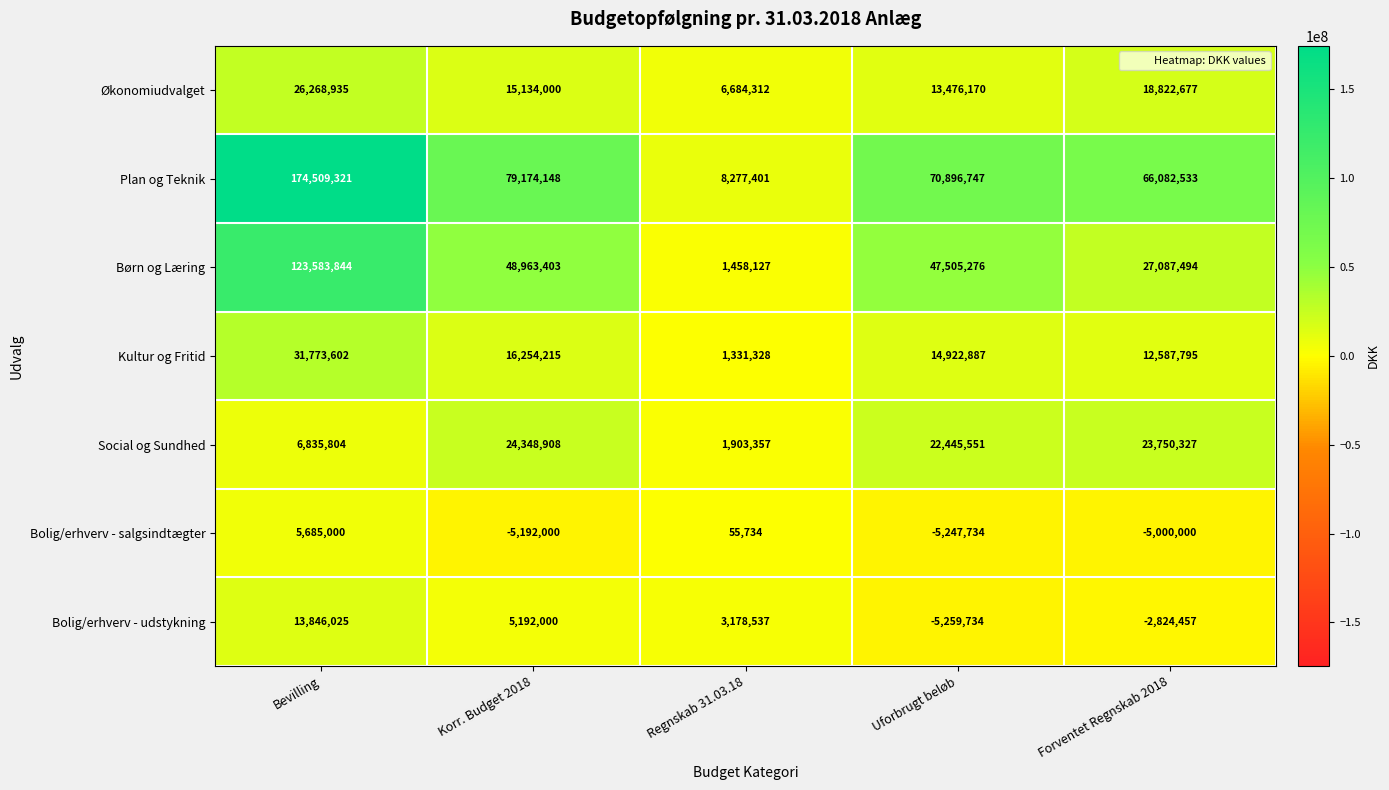

At how many categories does at least one series exceed 133459894?

1